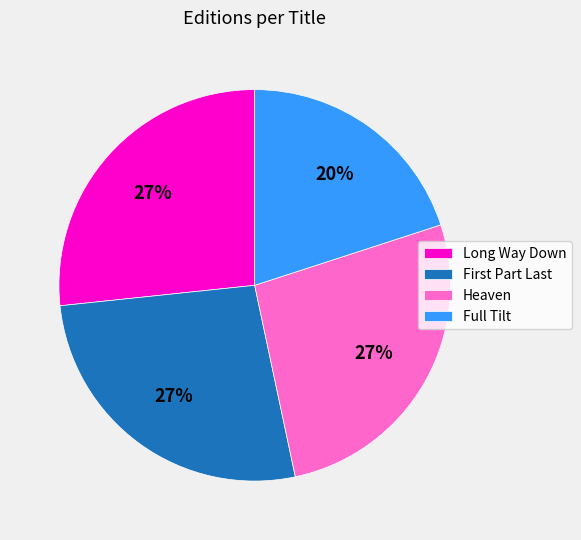

To the nearest percent, what is the difference between the largest and smallest slice percentages?

7%